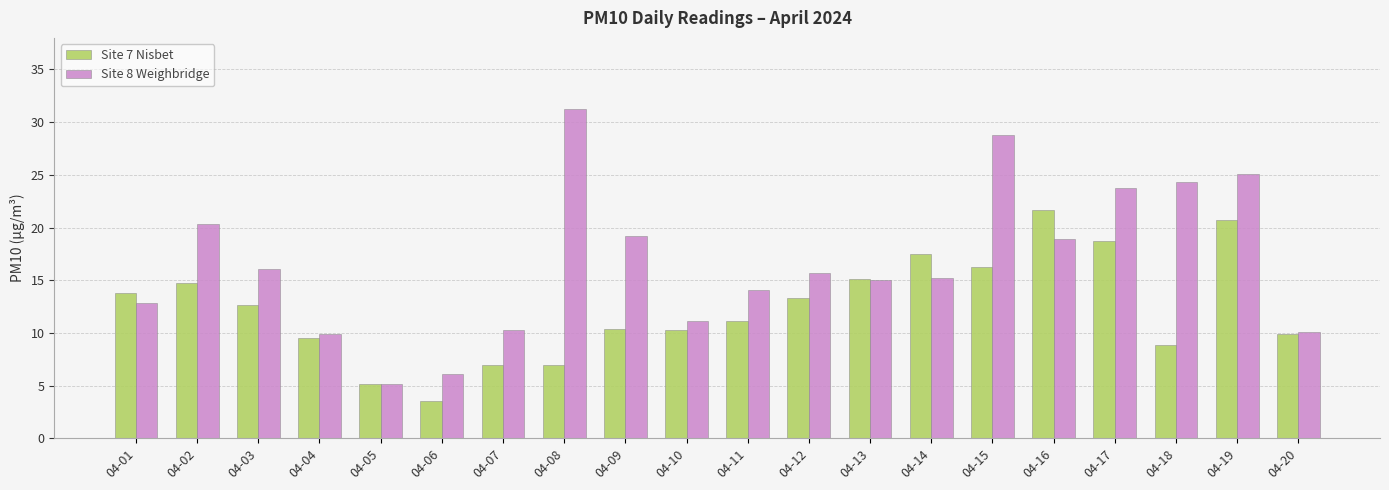

What is the total value across all series at 04-08?

38.2